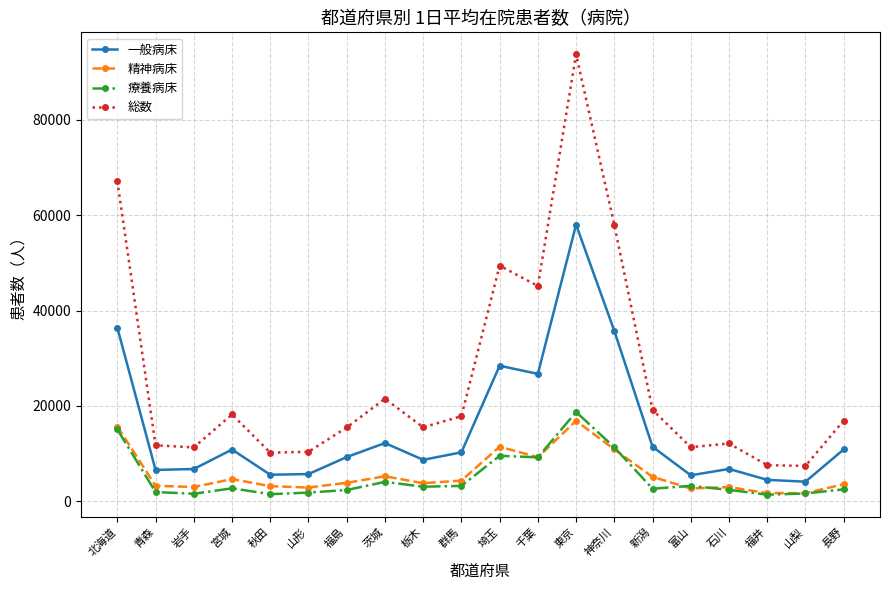

Rank the series at 埼玉 from lowest to highest value.

療養病床, 精神病床, 一般病床, 総数